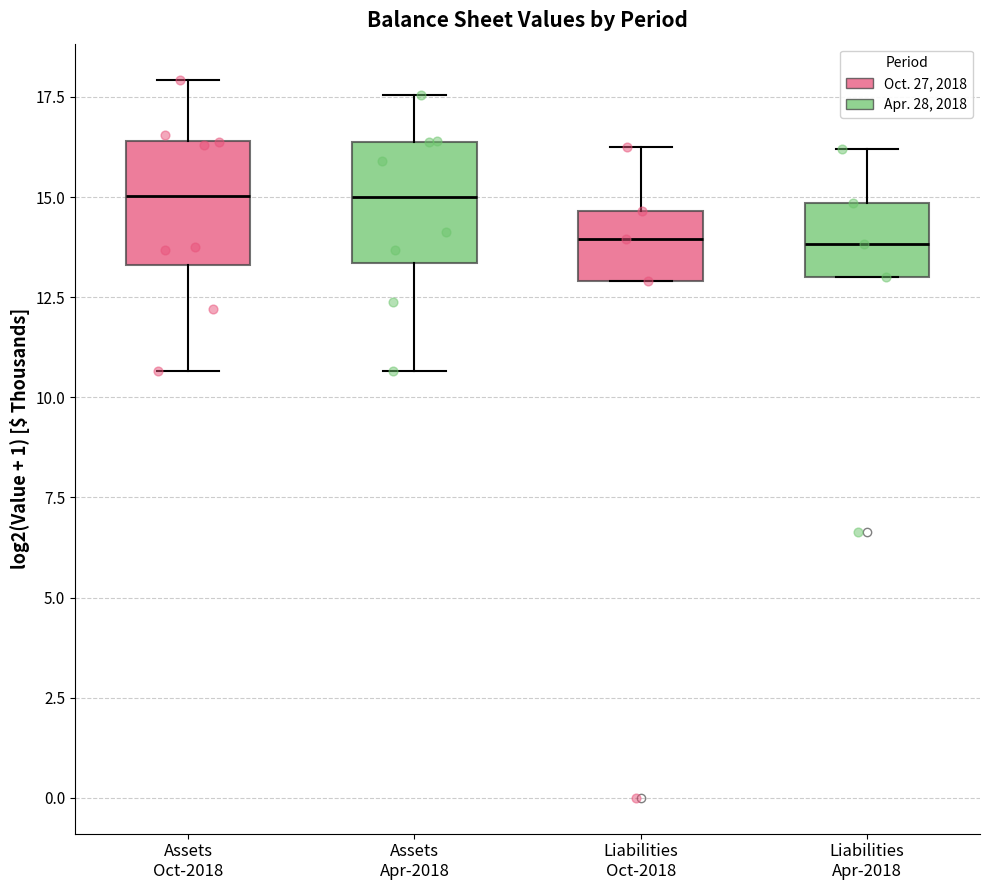

Reading left to right, read every box against the y-axis: the position of its median line, the range the box covers, and the ends of its whiskers. The values are not printed on the chart, so give them approximately, as read against the axis.

Assets Oct-2018: median 15.0, box 13.5 to 16.5, whiskers 10.5 to 18.0
Assets Apr-2018: median 15.0, box 13.5 to 16.5, whiskers 10.5 to 17.5
Liabilities Oct-2018: median 14.0, box 13.0 to 14.5, whiskers 13.0 to 16.5
Liabilities Apr-2018: median 14.0, box 13.0 to 15.0, whiskers 13.0 to 16.0